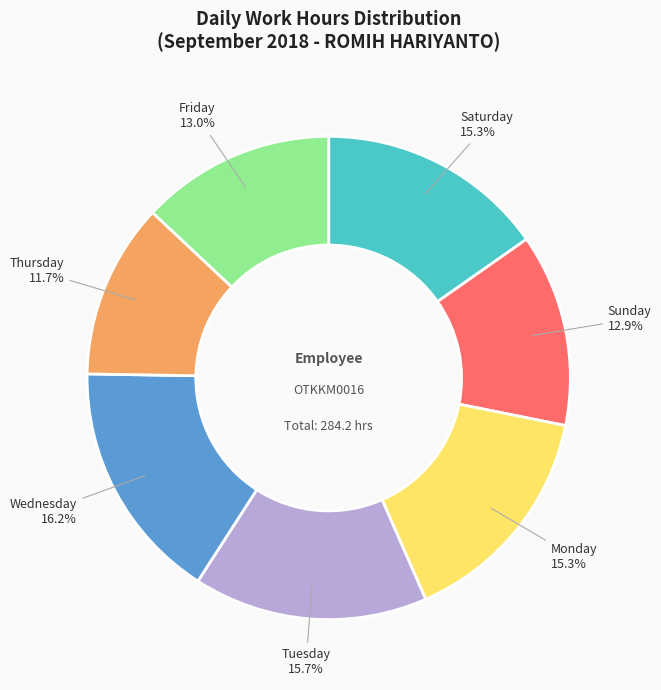

Does any single category account for the majority?

No